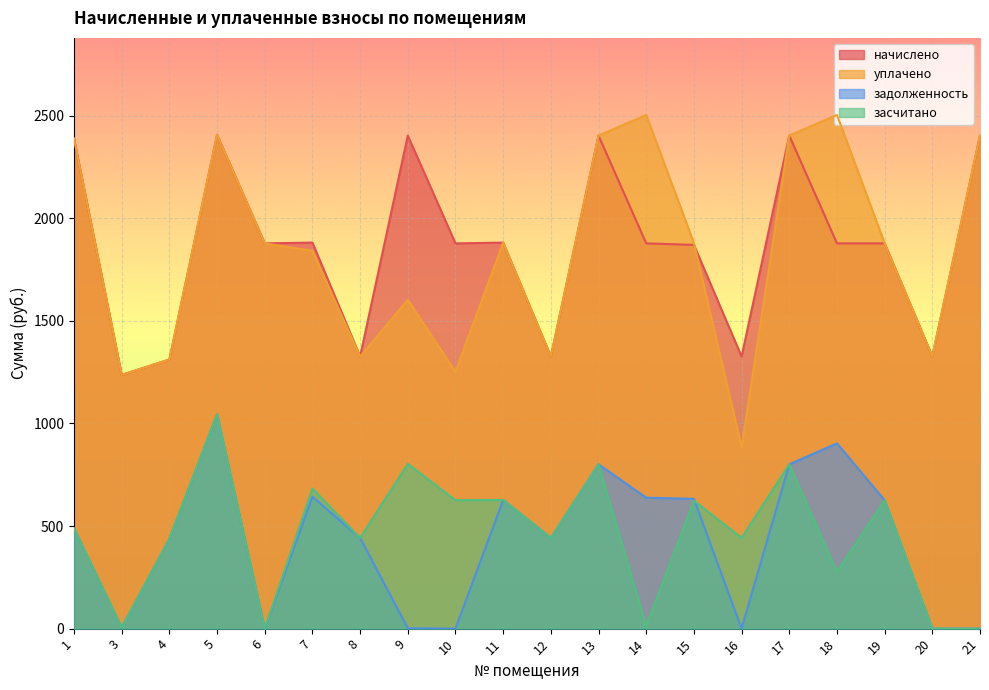

What is the sum of the засчитано values at 5 and 16?

1486.5